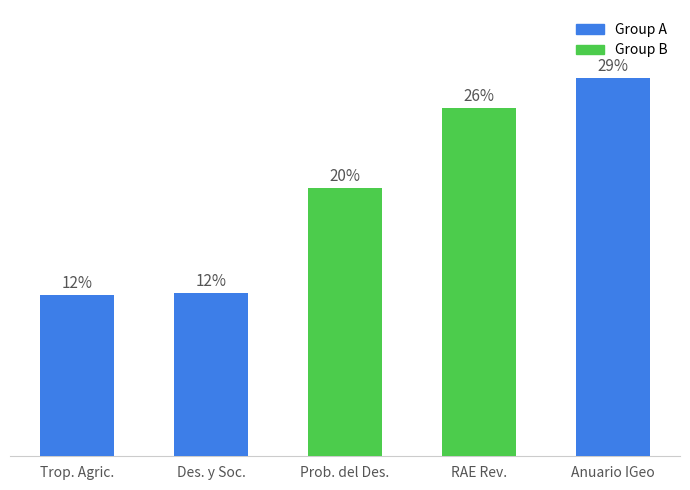

Are the bars horizontal?

No